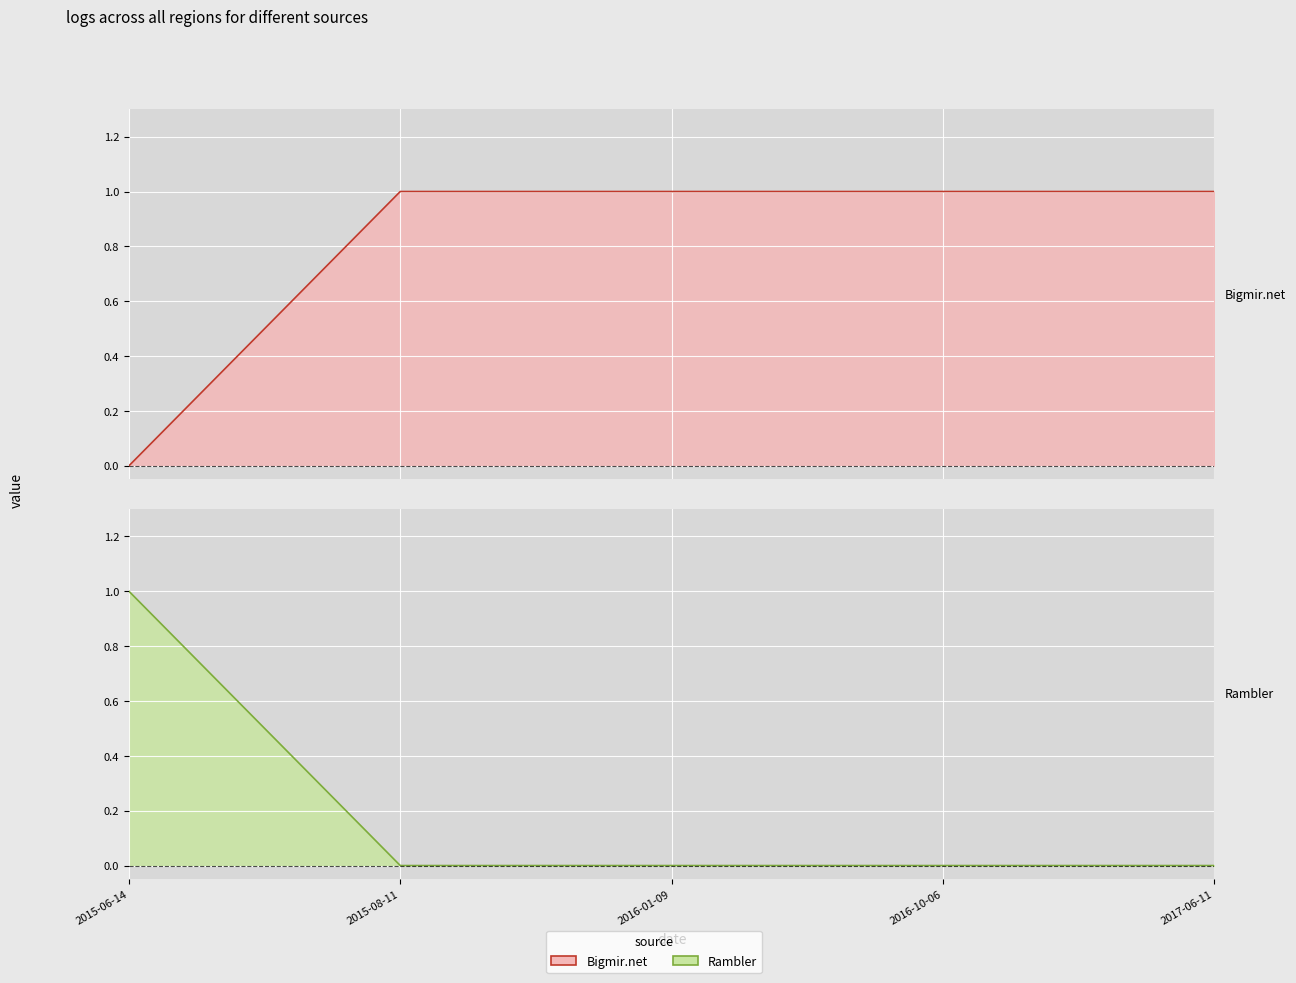

Rank the categories by Bigmir.net value from lowest to highest.

2015-06-14, 2015-08-11, 2016-01-09, 2016-10-06, 2017-06-11